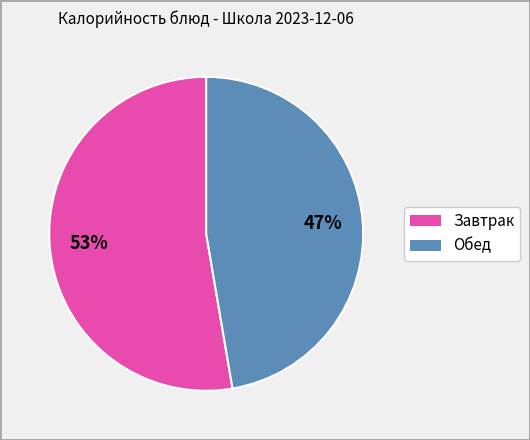

Does any single category account for the majority?

Yes